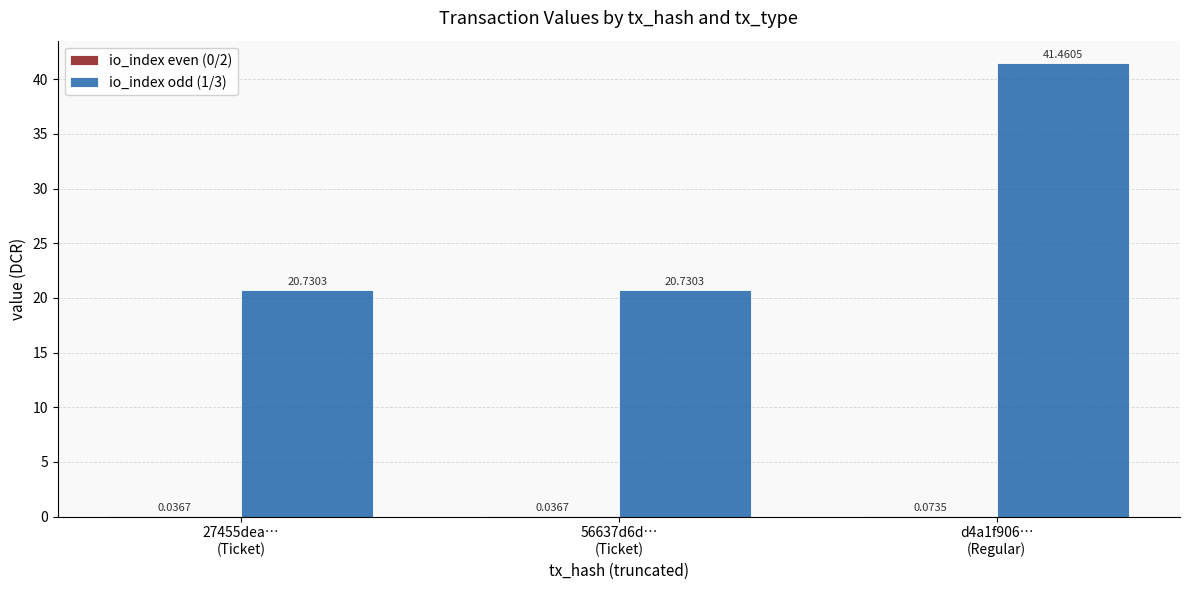

Is it true that io_index odd (1/3) equals 41.5 at d4a1f906…
(Regular)?

True